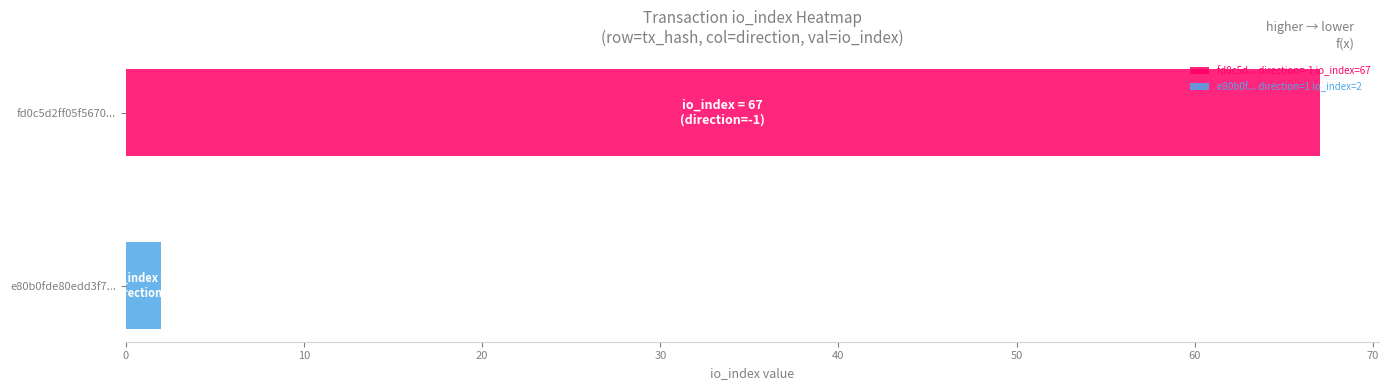

Rank the series by their average value, from highest to lowest.

fd0c5d... direction=-1 io_index=67, e80b0f... direction=1 io_index=2